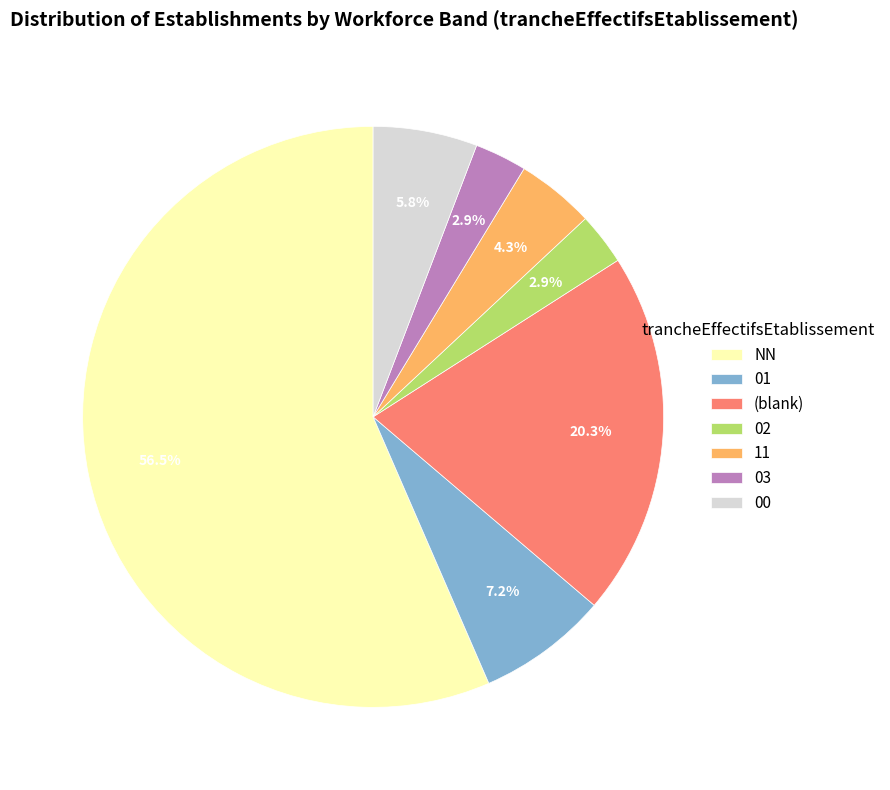

The 11 slice represents 4% of the pie. True or false?

True